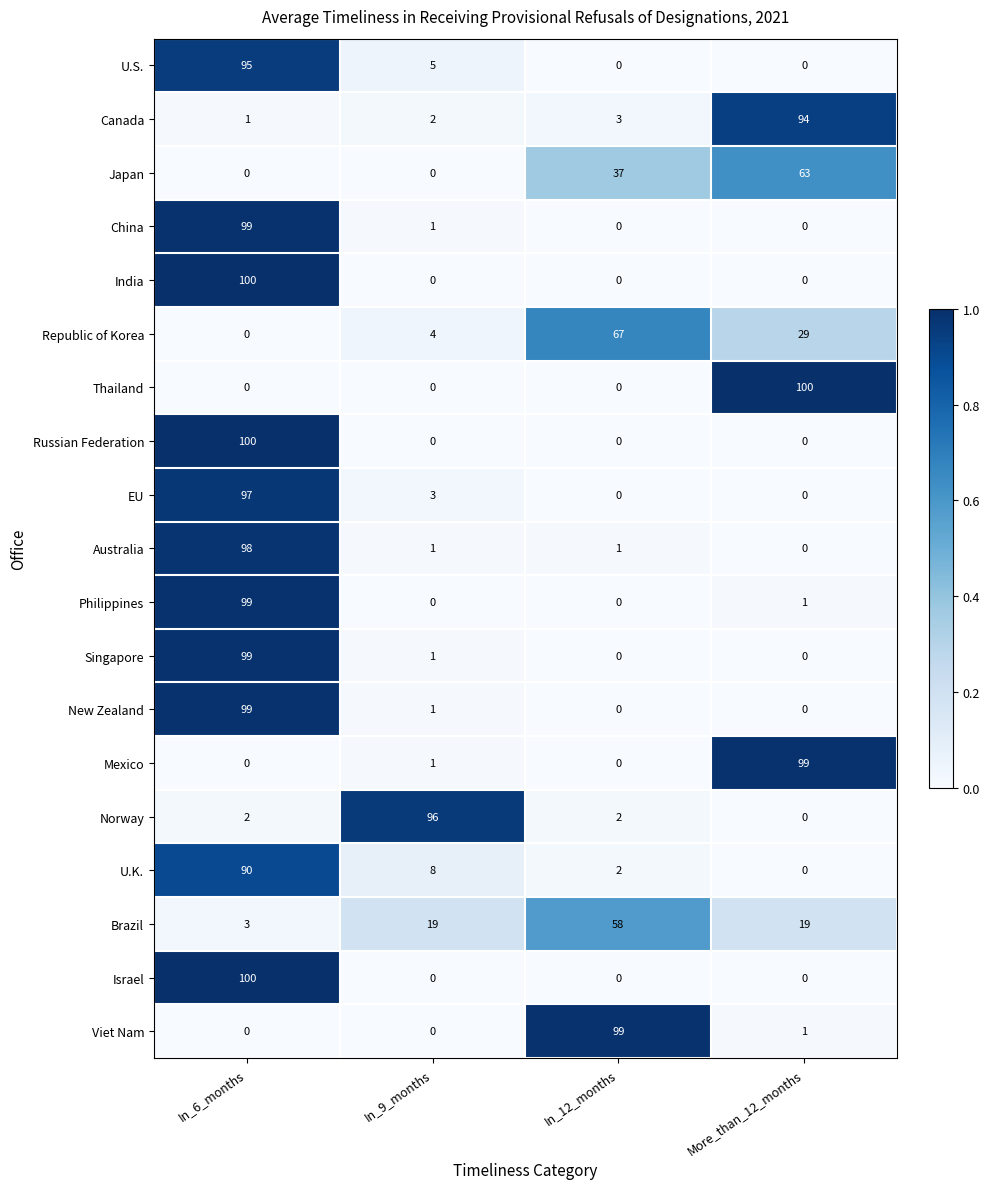

What is the highest value of the Singapore series?

99